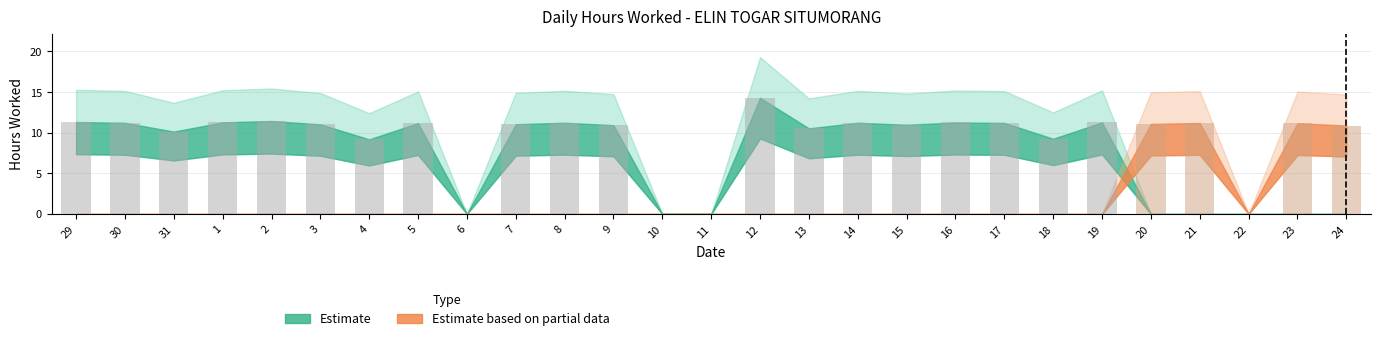

What is the maximum value shown in the chart?

14.3